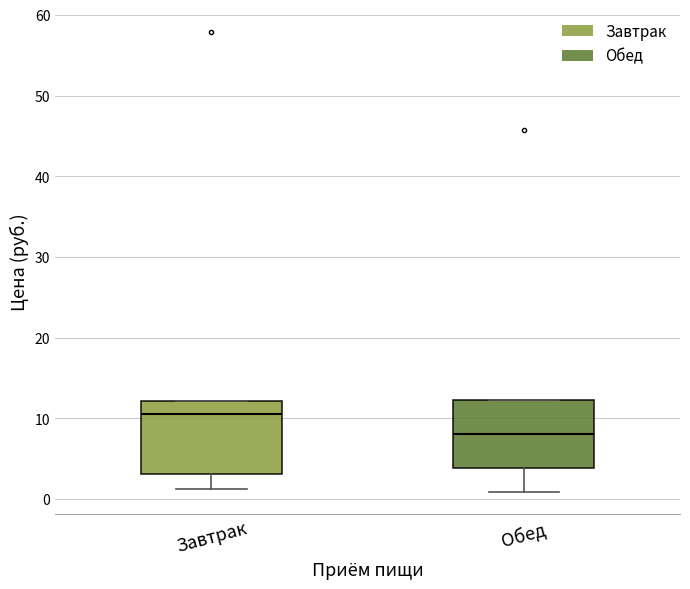

Reading left to right, read every box against the y-axis: the position of its median line, the range the box covers, and the ends of its whiskers. The values are not printed on the chart, so give them approximately, as read against the axis.

Завтрак: median 11, box 3 to 12, whiskers 1 to 12
Обед: median 8, box 4 to 12, whiskers 1 to 12